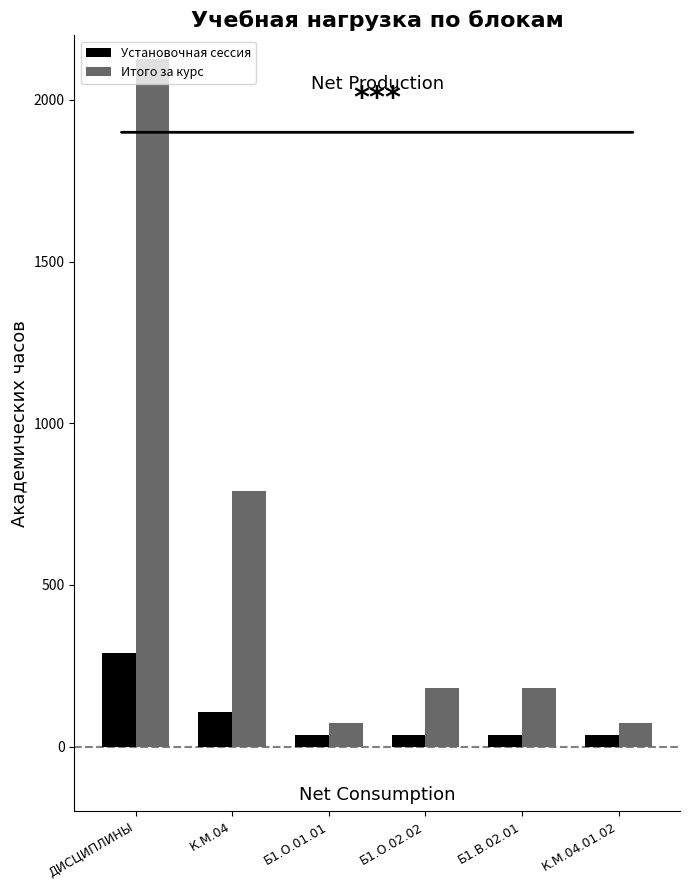

Reading right to left, transcribe all the data shown in this chart.

Установочная сессия: 36	36	36	36	108	288
Итого за курс: 72	180	180	72	792	2128